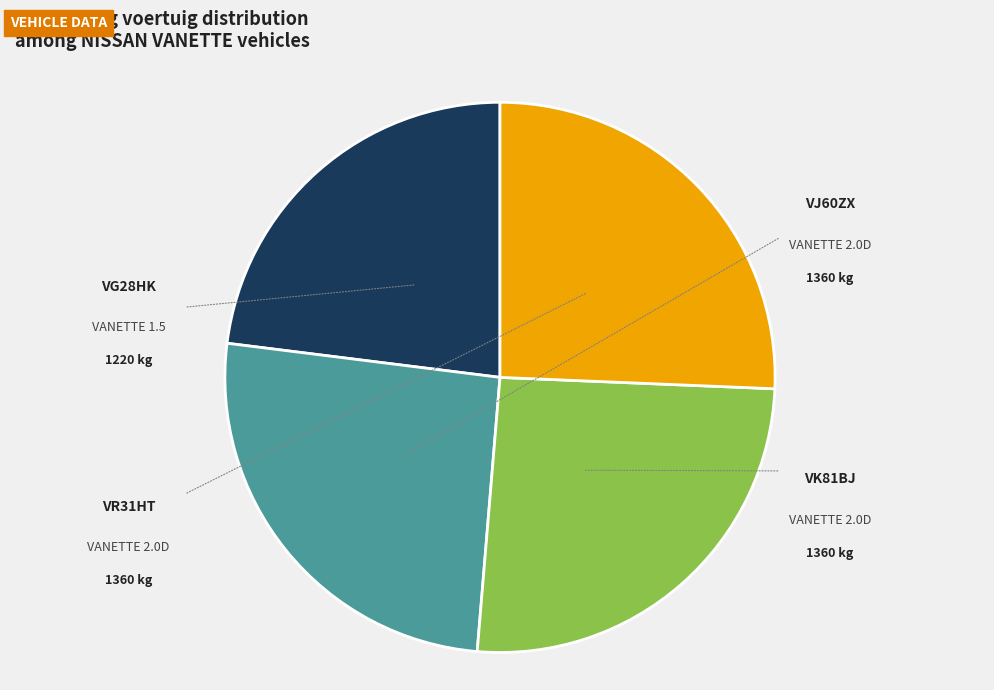

What percentage is the VR31HT slice, to the nearest percent?

26%